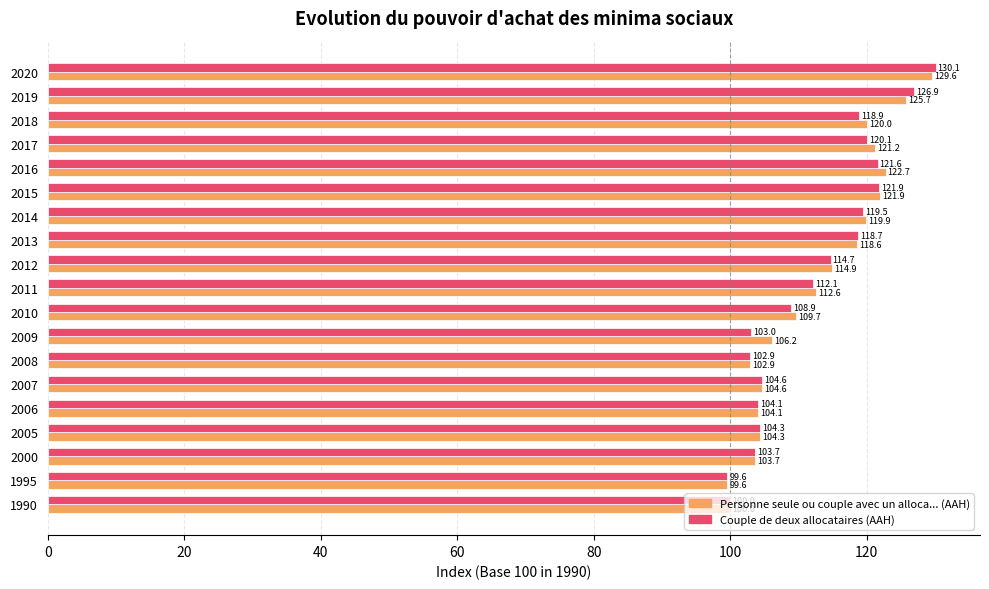

Rank the categories by Couple de deux allocataires (AAH) value from highest to lowest.

2020, 2019, 2015, 2016, 2017, 2014, 2018, 2013, 2012, 2011, 2010, 2007, 2005, 2006, 2000, 2009, 2008, 1990, 1995